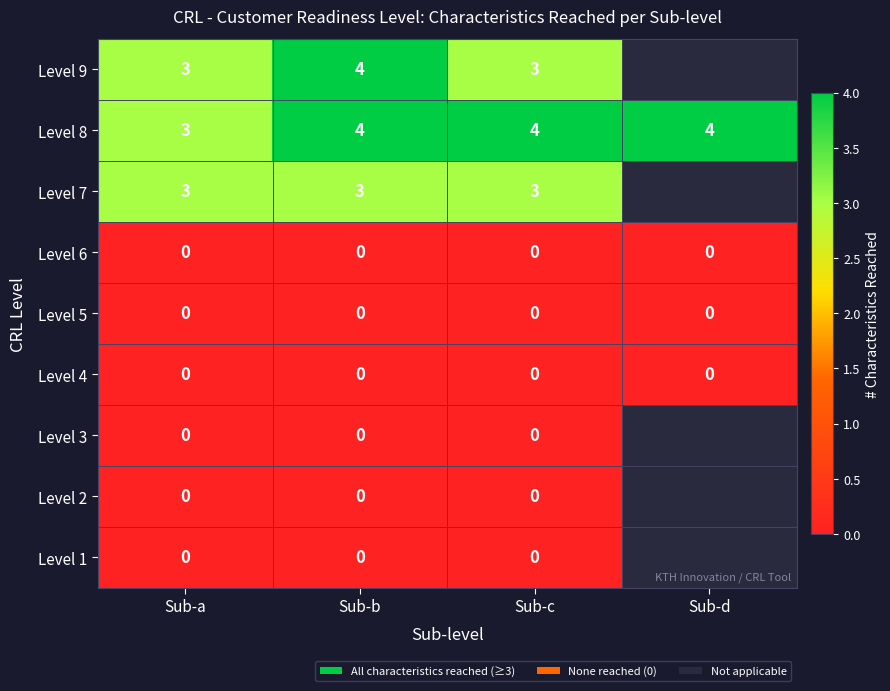

At how many categories does at least one series exceed 1?

4